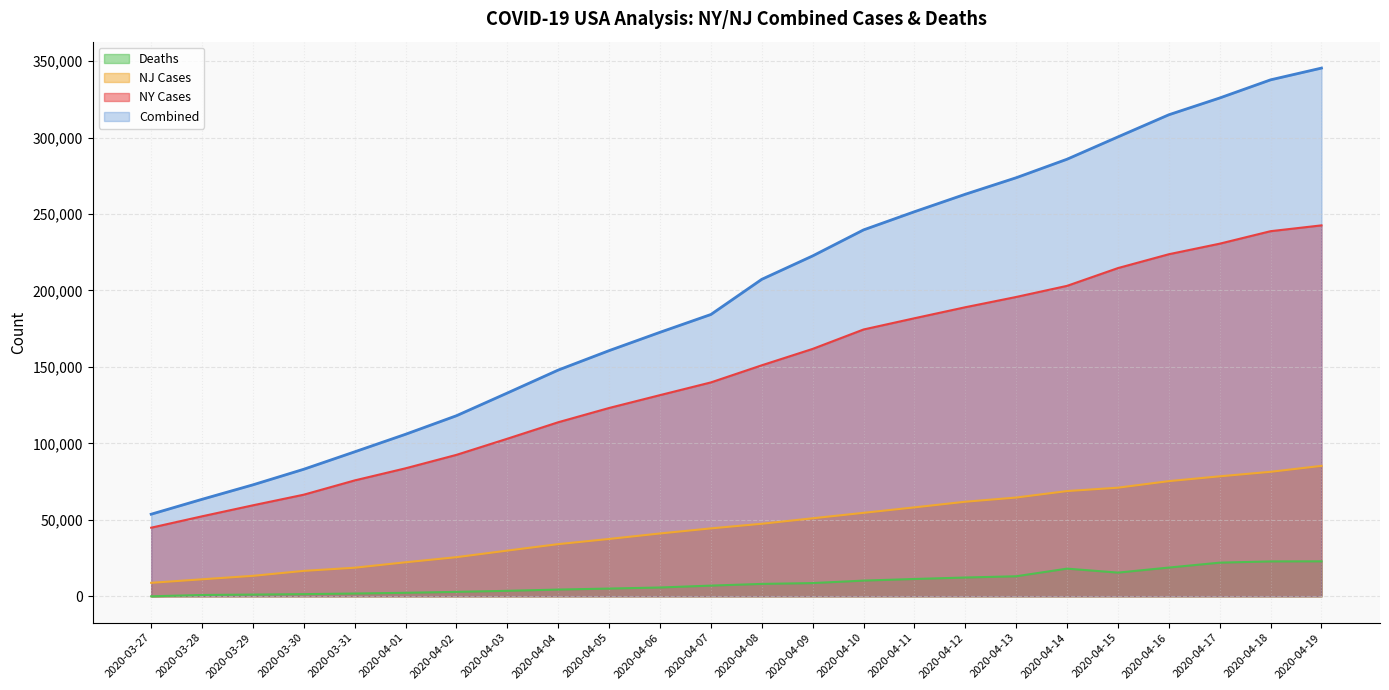

At which category is the sum across all series the highest?

2020-04-19